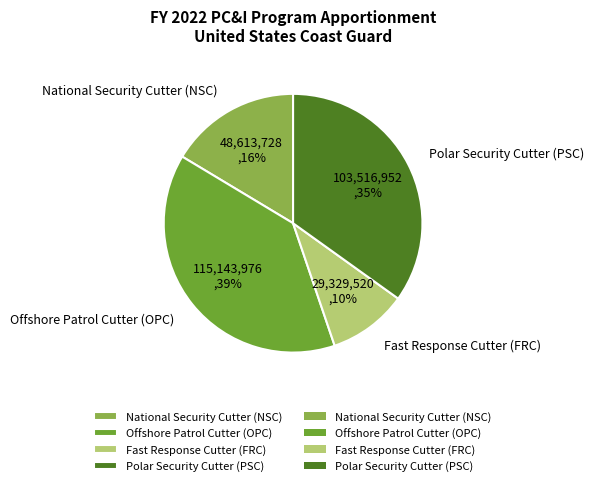

To the nearest percent, what percentage of the pie is National Security Cutter (NSC)?

16%